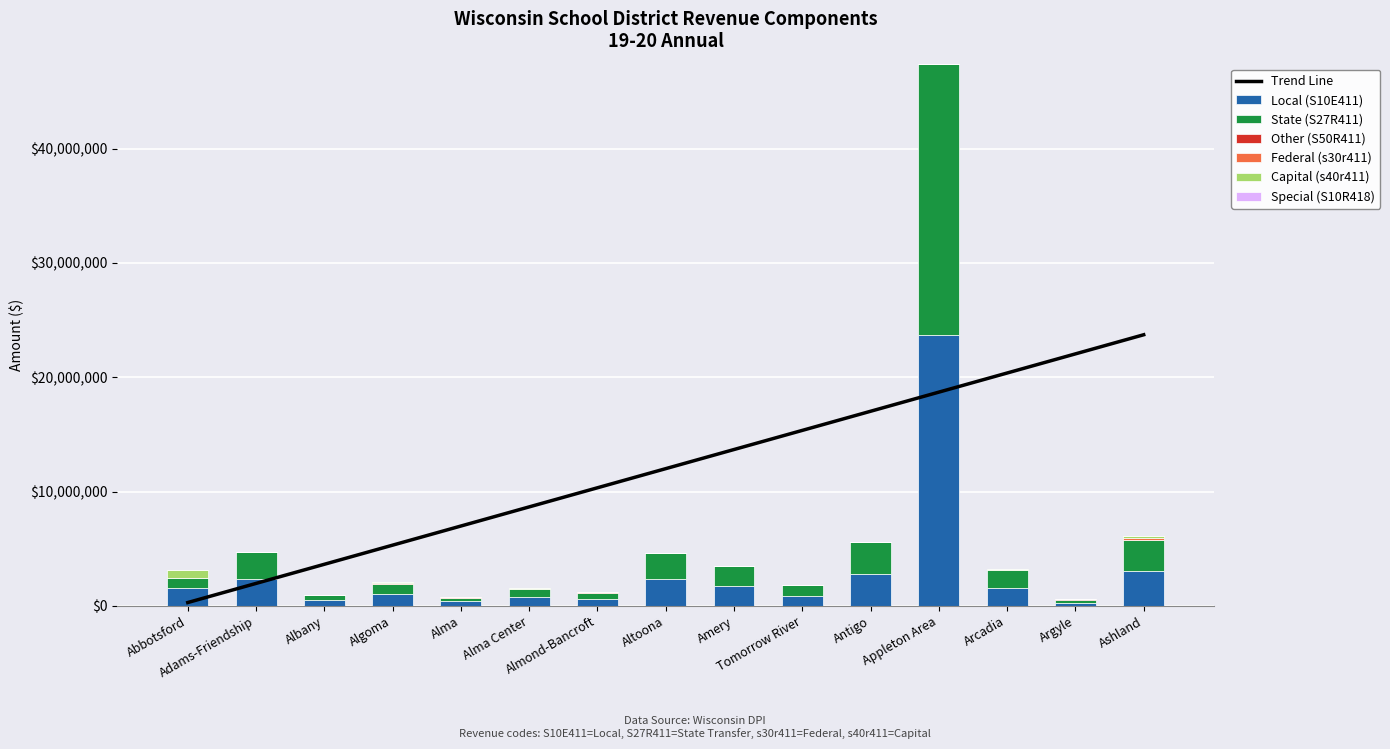

The value of s40r411000000 at Albany is 184.6. True or false?

False